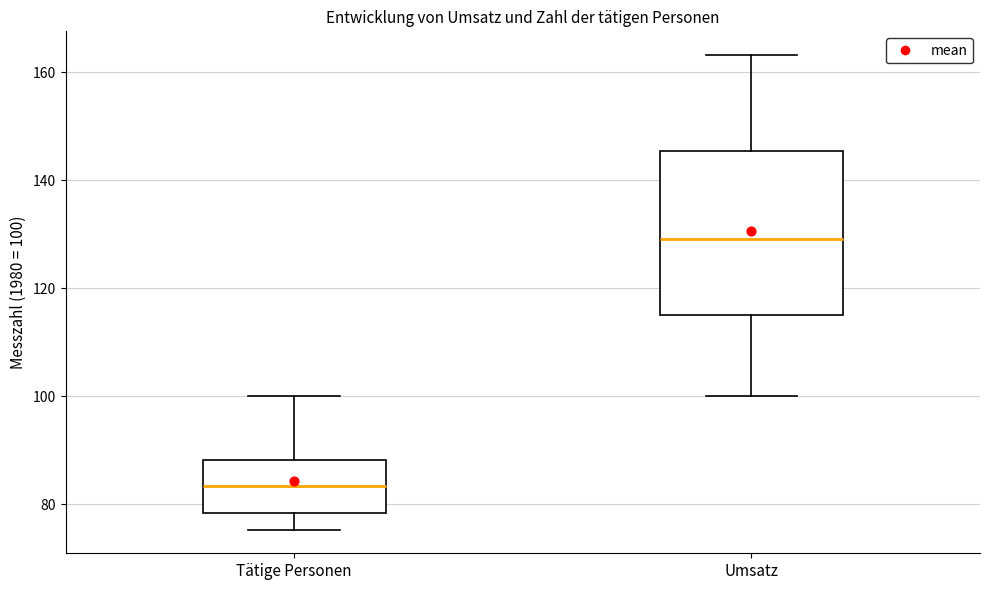

Which box is the tallest, from its lower edge to its upper edge?

Umsatz